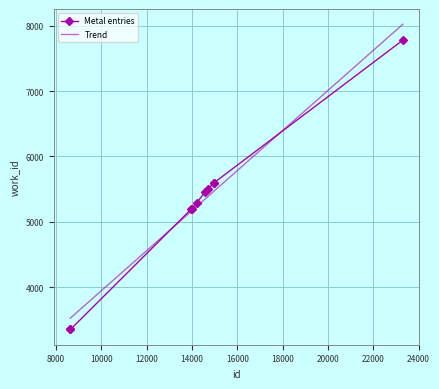

Which series has the largest range (max minus min)?

Trend